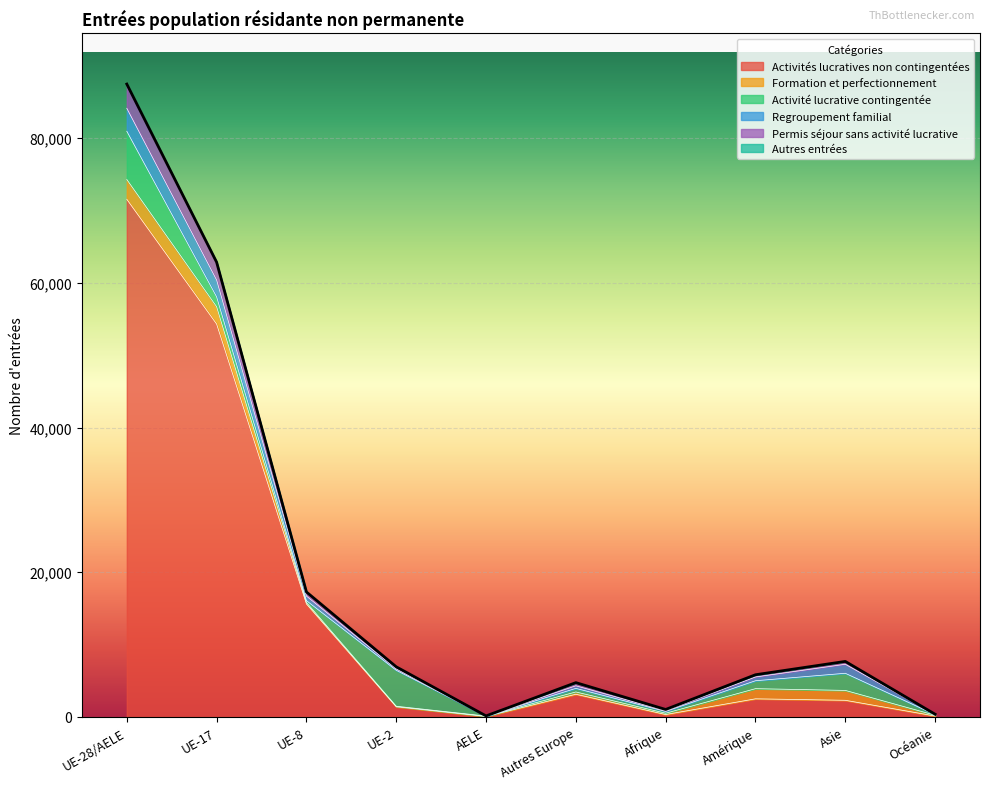

At which category is the sum across all series the highest?

UE-28/AELE